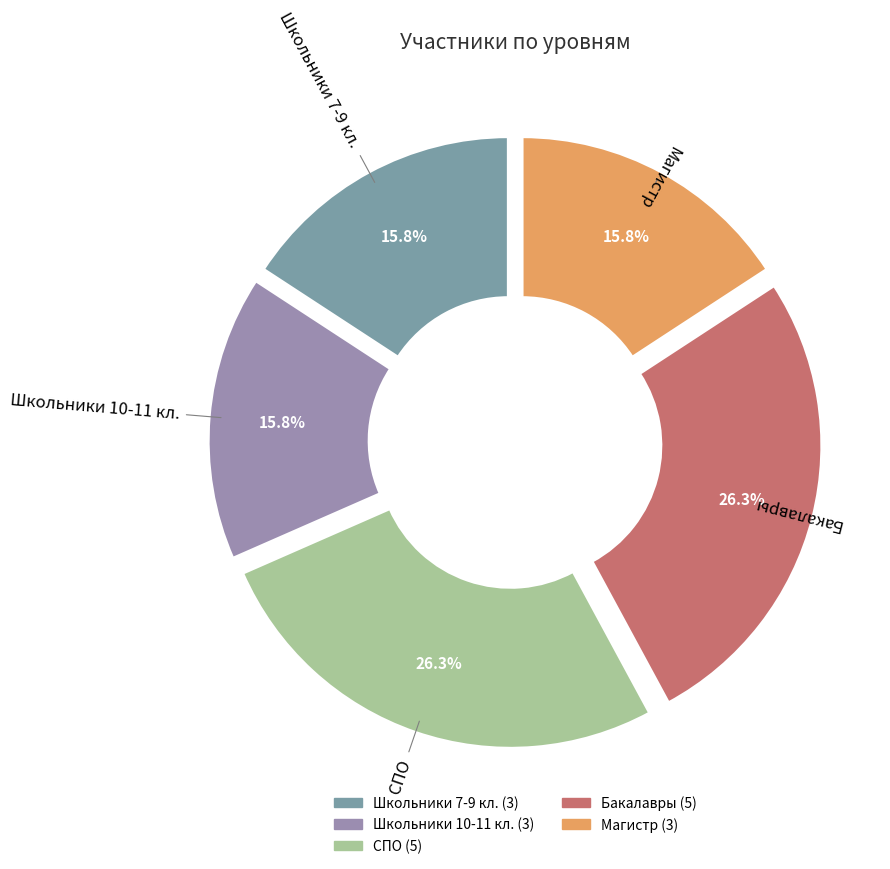

Between Магистр and СПО, which is larger?

СПО